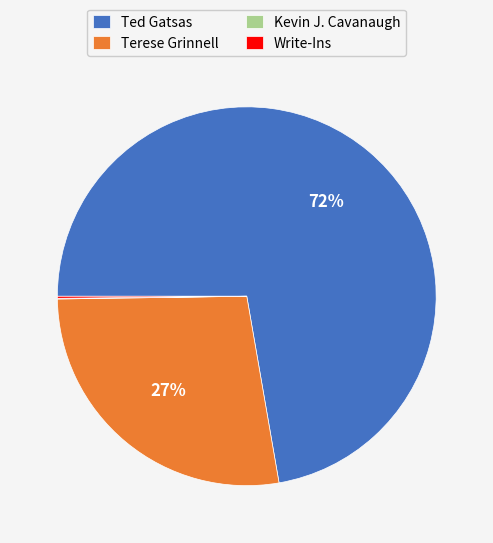

To the nearest percent, what is the average slice percentage?

25%